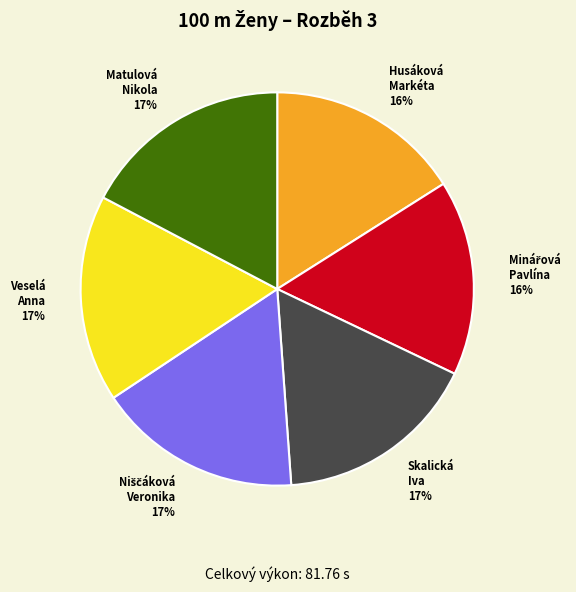

What is the ratio of the value at Skalická Iva to the value at Matulová Nikola?

1.0